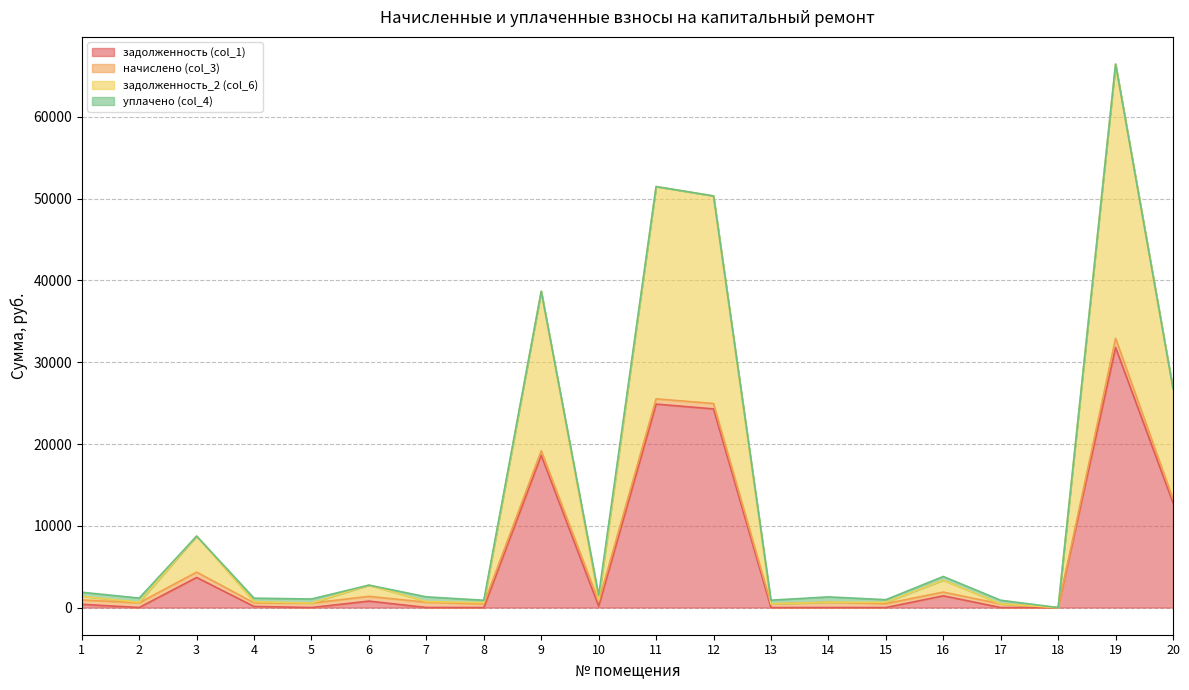

Does the chart display data point markers on the line(s)?

No